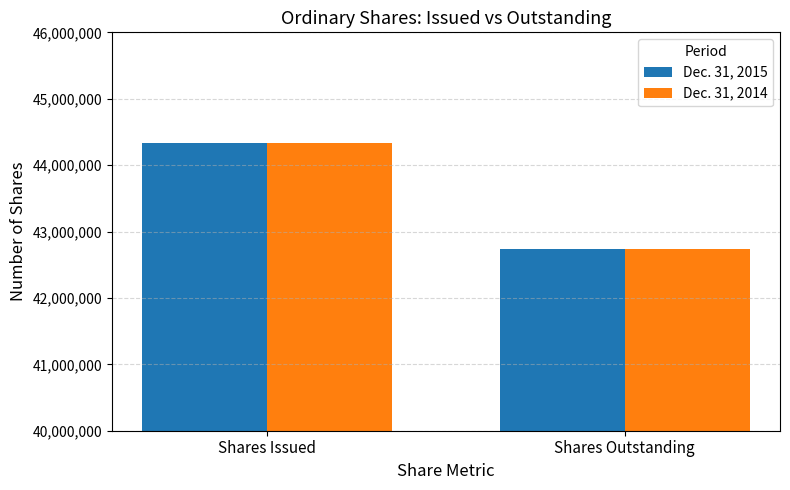

The value of Dec. 31, 2014 at Shares Outstanding is 42730424. True or false?

True